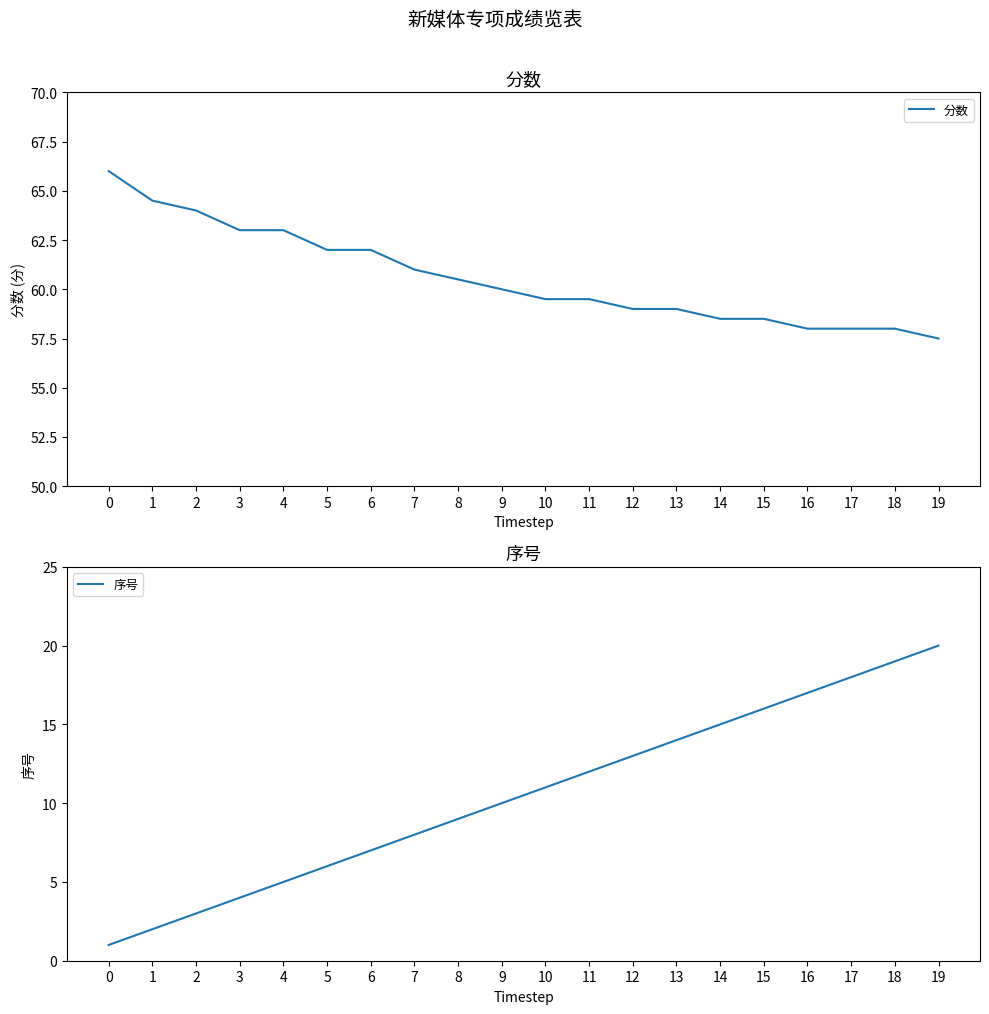

How many data points in 分数 are above 60?

9